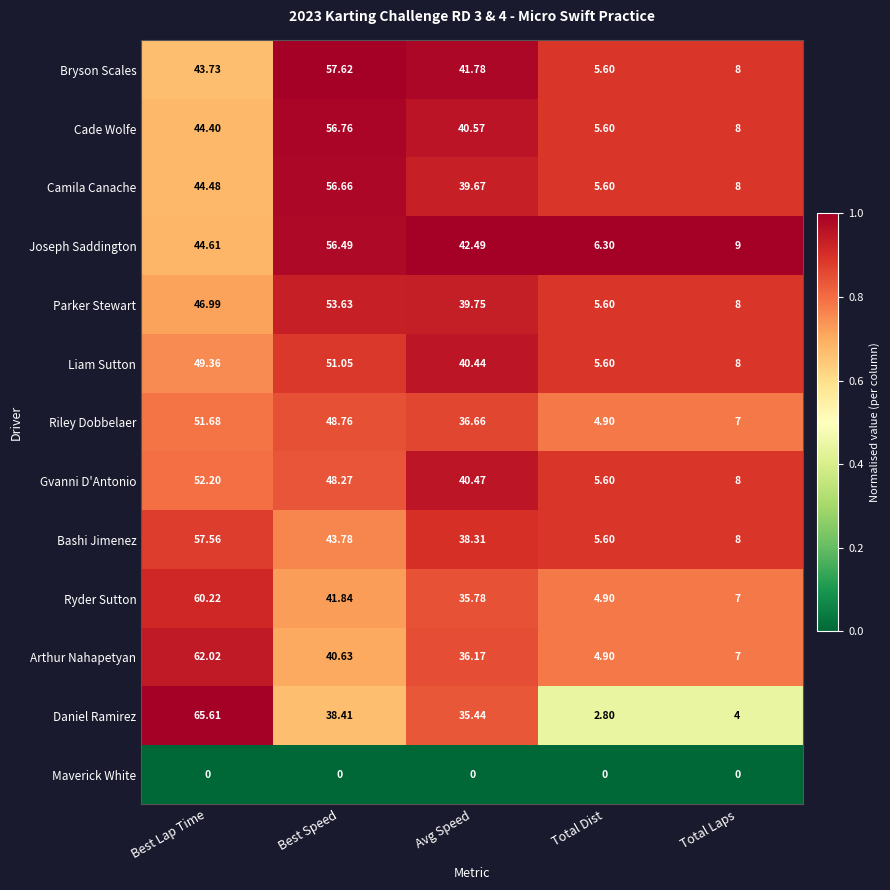

Which series has the largest total across all categories?

Joseph Saddington